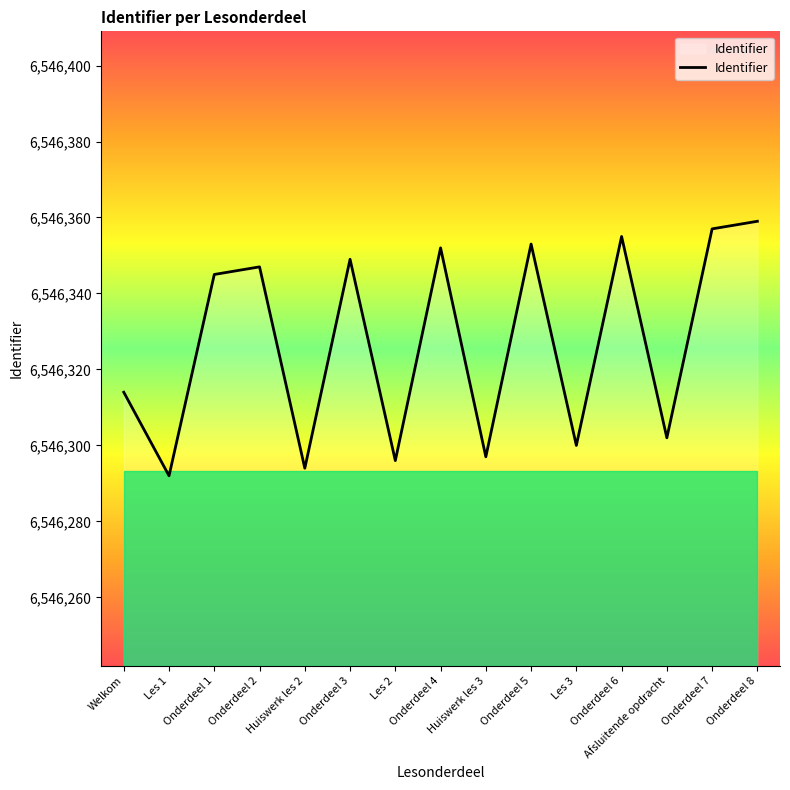

How many values are below 6546345?

7